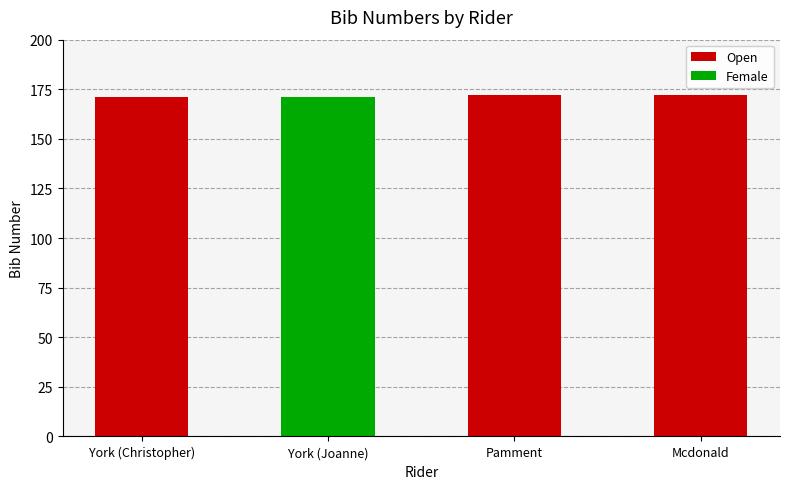

What is the smallest value displayed?

171